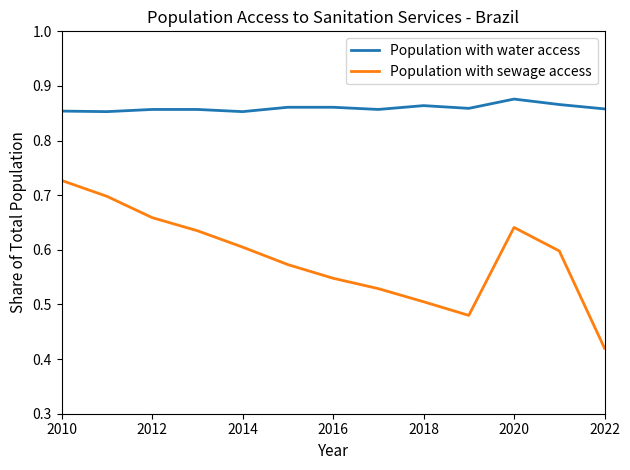

Which series has the largest range (max minus min)?

Population with sewage access